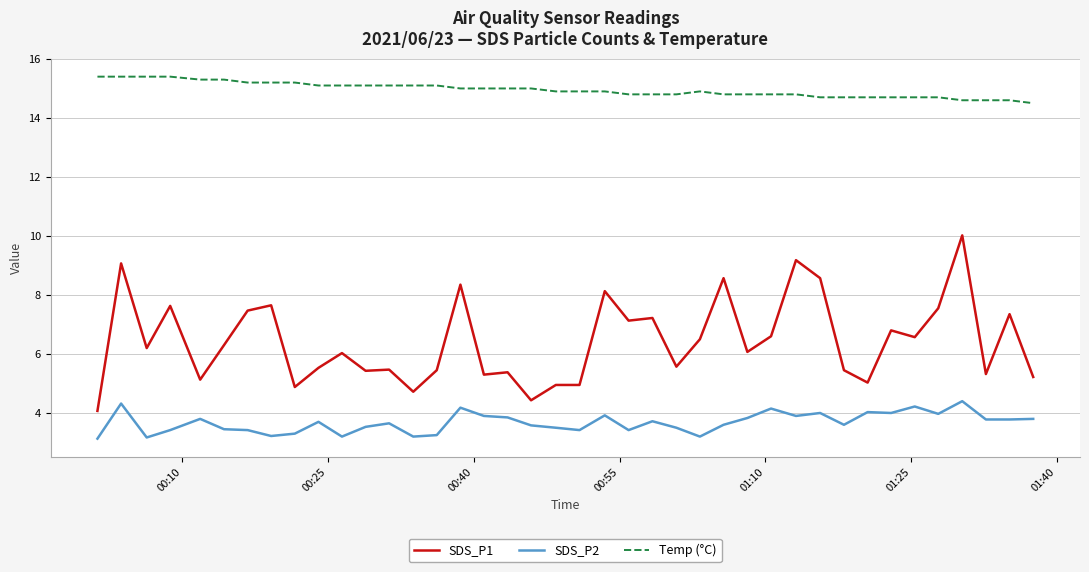

What is the highest value of the SDS_P1 series?

10.0